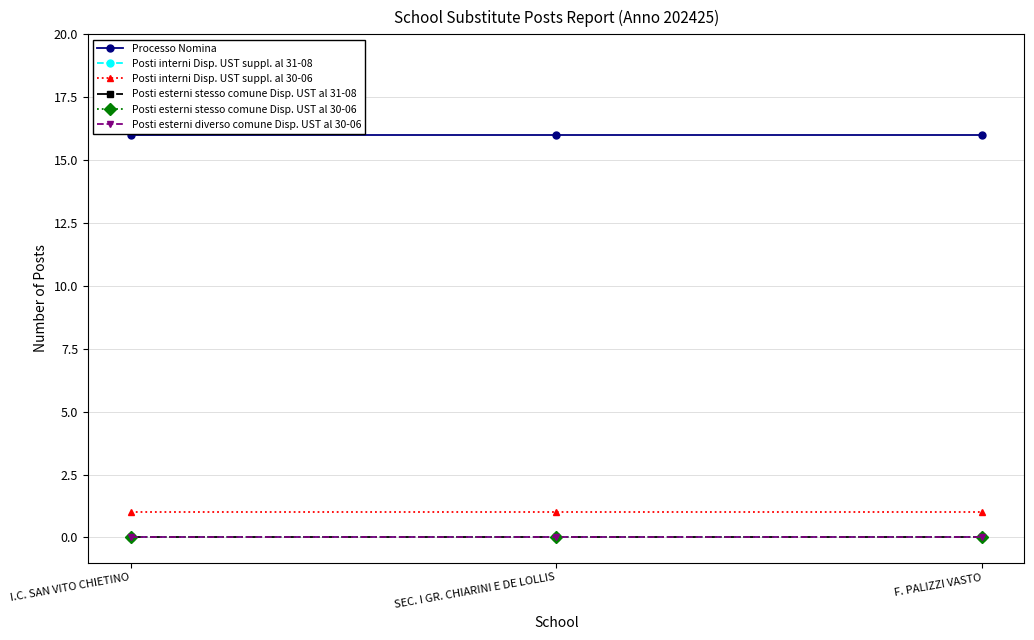

Between I.C. SAN VITO CHIETINO and SEC. I GR. CHIARINI E DE LOLLIS, which series saw the biggest shift?

Processo Nomina